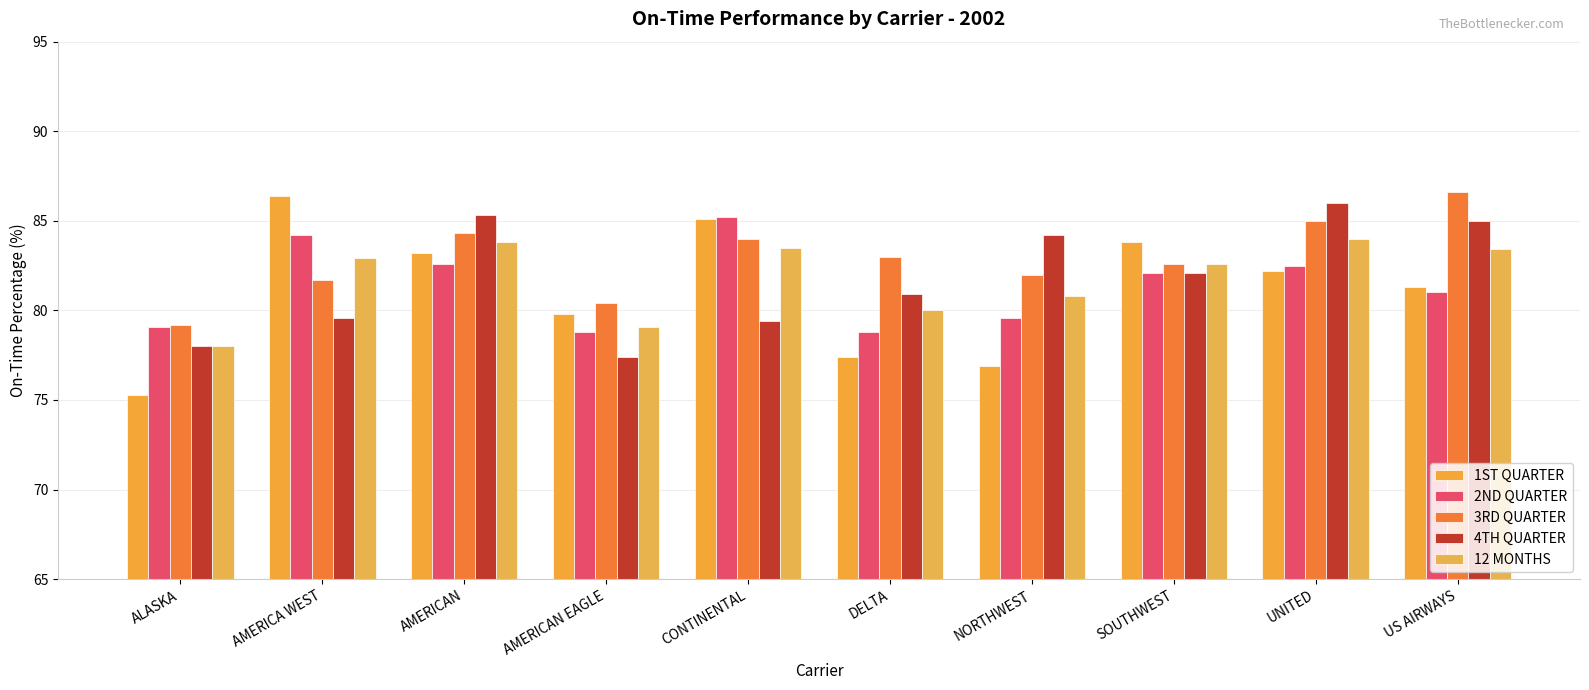

Reading left to right, extract all data points from this chart.

1ST QUARTER: ALASKA=75.3	AMERICA WEST=86.4	AMERICAN=83.2	AMERICAN EAGLE=79.8	CONTINENTAL=85.1	DELTA=77.4	NORTHWEST=76.9	SOUTHWEST=83.8	UNITED=82.2	US AIRWAYS=81.3
2ND QUARTER: ALASKA=79.1	AMERICA WEST=84.2	AMERICAN=82.6	AMERICAN EAGLE=78.8	CONTINENTAL=85.2	DELTA=78.8	NORTHWEST=79.6	SOUTHWEST=82.1	UNITED=82.5	US AIRWAYS=81.0
3RD QUARTER: ALASKA=79.2	AMERICA WEST=81.7	AMERICAN=84.3	AMERICAN EAGLE=80.4	CONTINENTAL=84.0	DELTA=83.0	NORTHWEST=82.0	SOUTHWEST=82.6	UNITED=85.0	US AIRWAYS=86.6
4TH QUARTER: ALASKA=78.0	AMERICA WEST=79.6	AMERICAN=85.3	AMERICAN EAGLE=77.4	CONTINENTAL=79.4	DELTA=80.9	NORTHWEST=84.2	SOUTHWEST=82.1	UNITED=86.0	US AIRWAYS=85.0
12 MONTHS: ALASKA=78.0	AMERICA WEST=82.9	AMERICAN=83.8	AMERICAN EAGLE=79.1	CONTINENTAL=83.5	DELTA=80.0	NORTHWEST=80.8	SOUTHWEST=82.6	UNITED=84.0	US AIRWAYS=83.4